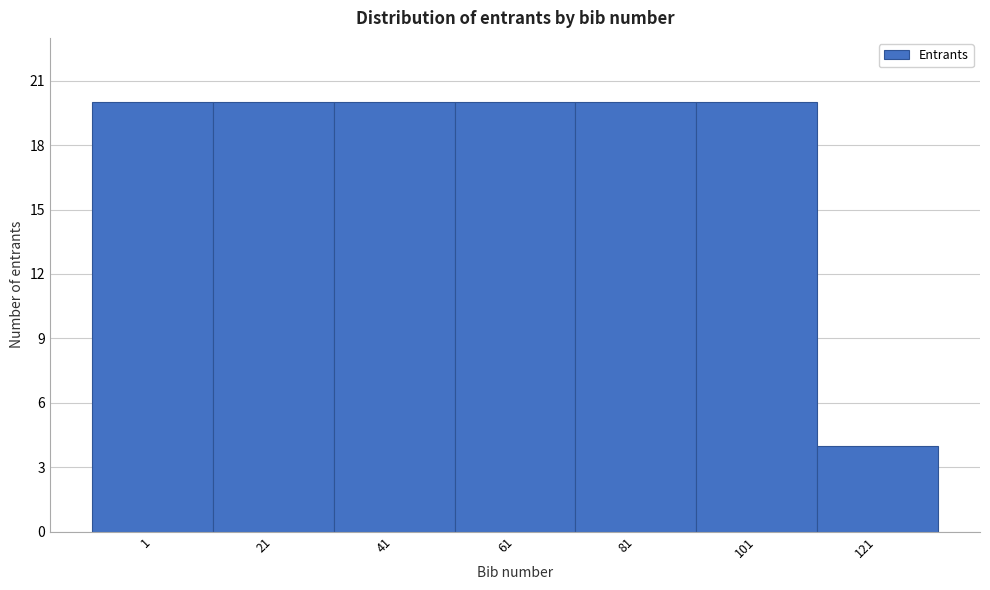

Reading left to right, transcribe all the data shown in this chart.

20	20	20	20	20	20	4